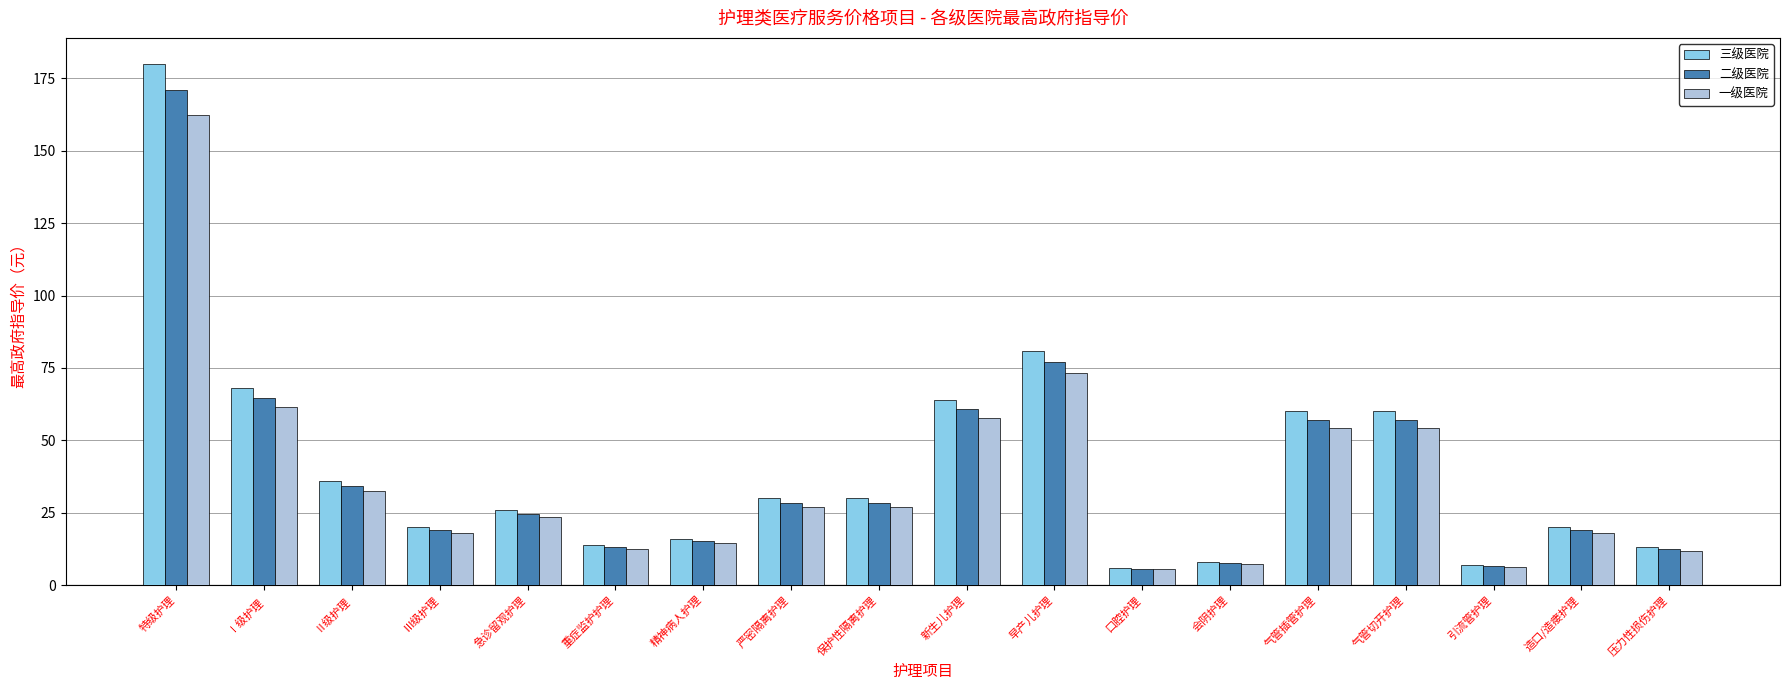

Reading left to right, extract all data points from this chart.

三级医院: 特级护理=180.0	Ⅰ级护理=68.0	Ⅱ级护理=36.0	Ⅲ级护理=20.0	急诊留观护理=26.0	重症监护护理=14.0	精神病人护理=16.0	严密隔离护理=30.0	保护性隔离护理=30.0	新生儿护理=64.0	早产儿护理=81.0	口腔护理=6.0	会阴护理=8.0	气管插管护理=60.0	气管切开护理=60.0	引流管护理=7.0	造口/造瘘护理=20.0	压力性损伤护理=13.0
二级医院: 特级护理=171.0	Ⅰ级护理=64.6	Ⅱ级护理=34.2	Ⅲ级护理=19.0	急诊留观护理=24.7	重症监护护理=13.3	精神病人护理=15.2	严密隔离护理=28.5	保护性隔离护理=28.5	新生儿护理=60.8	早产儿护理=77.0	口腔护理=5.7	会阴护理=7.6	气管插管护理=57.0	气管切开护理=57.0	引流管护理=6.7	造口/造瘘护理=19.0	压力性损伤护理=12.4
一级医院: 特级护理=162.5	Ⅰ级护理=61.4	Ⅱ级护理=32.5	Ⅲ级护理=18.1	急诊留观护理=23.5	重症监护护理=12.6	精神病人护理=14.4	严密隔离护理=27.1	保护性隔离护理=27.1	新生儿护理=57.8	早产儿护理=73.1	口腔护理=5.4	会阴护理=7.2	气管插管护理=54.2	气管切开护理=54.2	引流管护理=6.3	造口/造瘘护理=18.1	压力性损伤护理=11.7